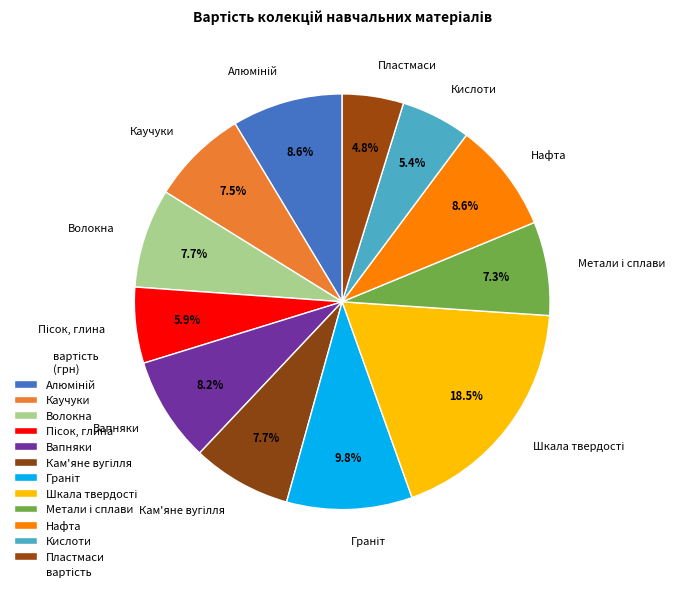

To the nearest percent, what portion does Вапняки represent?

8%